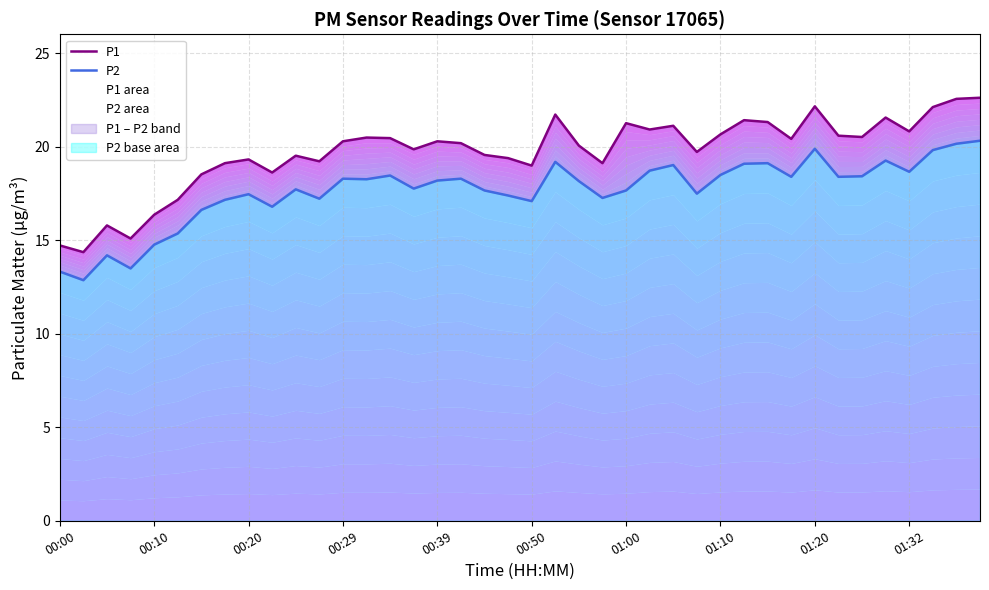

Where does the P2 series first go above 18?

00:29